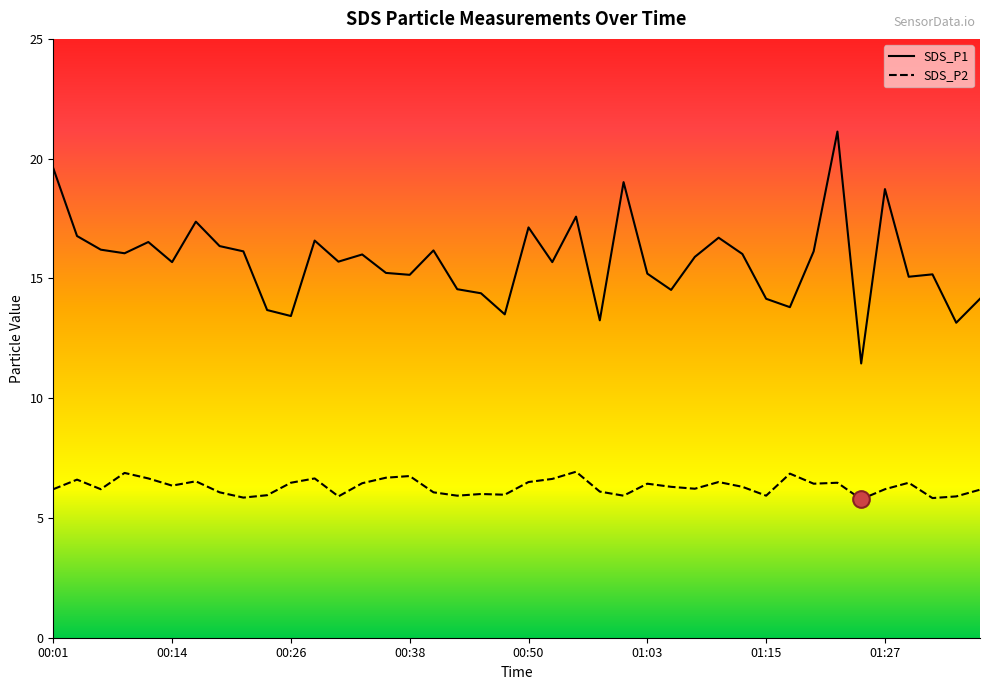

At which category is the sum across all series the highest?

01:22